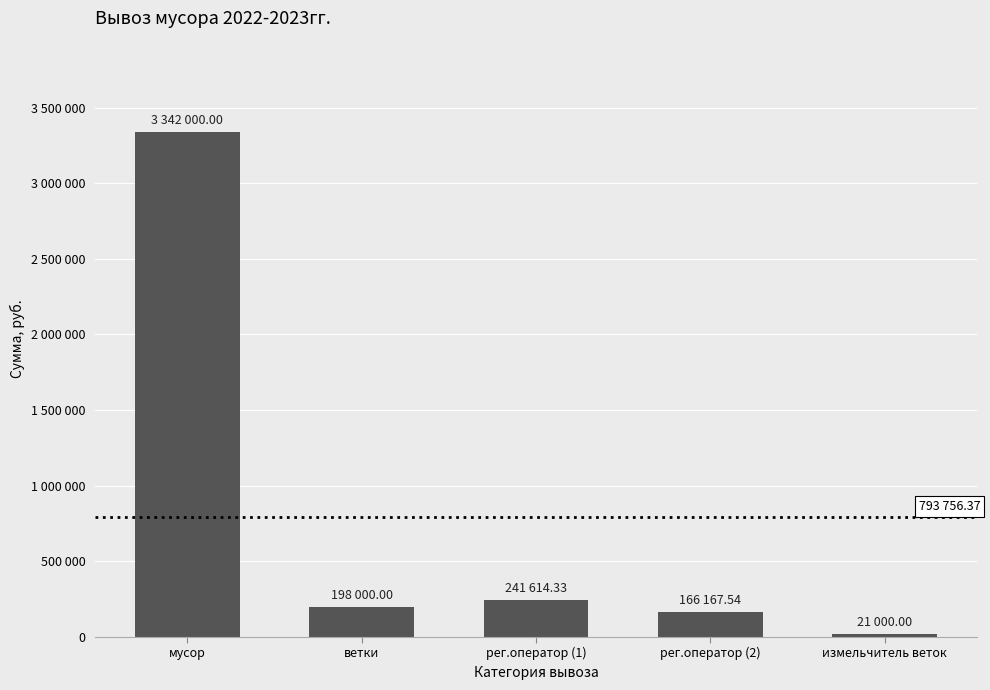

True or false: the data shows 223499.5 at рег.оператор (2).

False